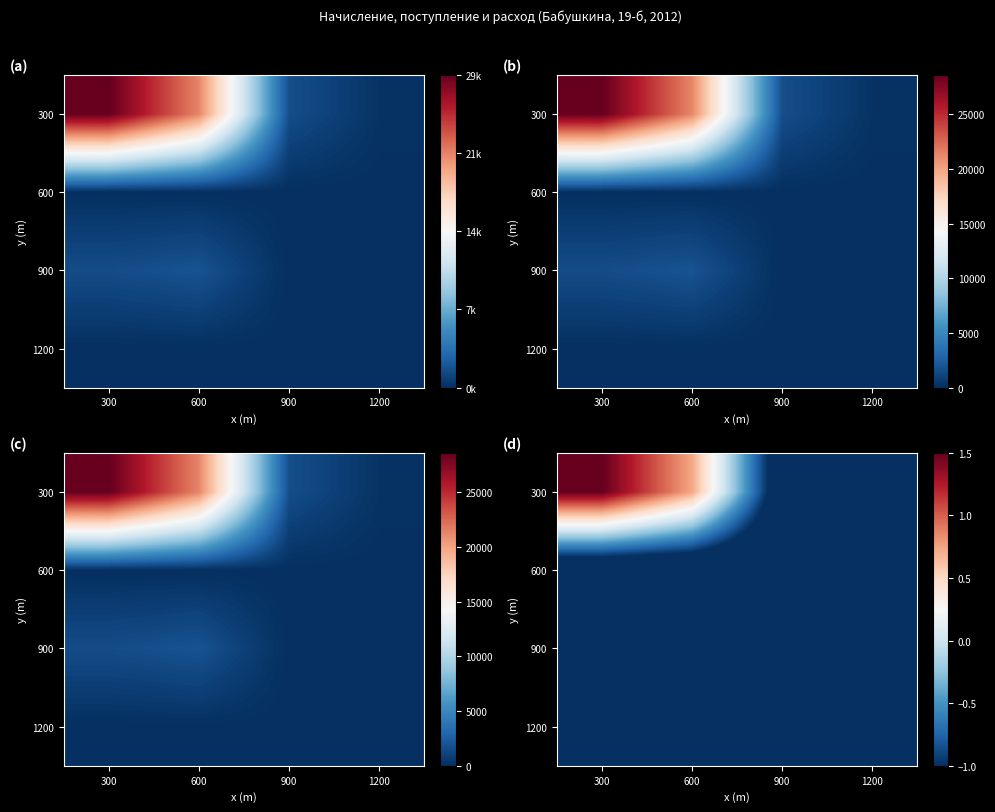

Rank the series by their maximum value, from lowest to highest.

600, 1200, 900, 300